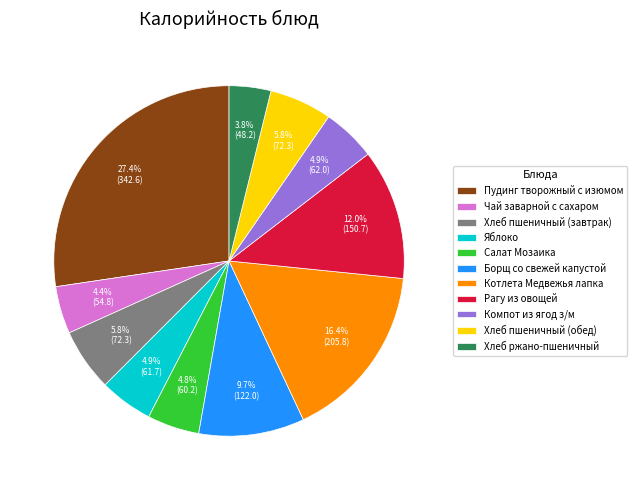

To the nearest percent, what is the difference between the largest and smallest slice percentages?

24%